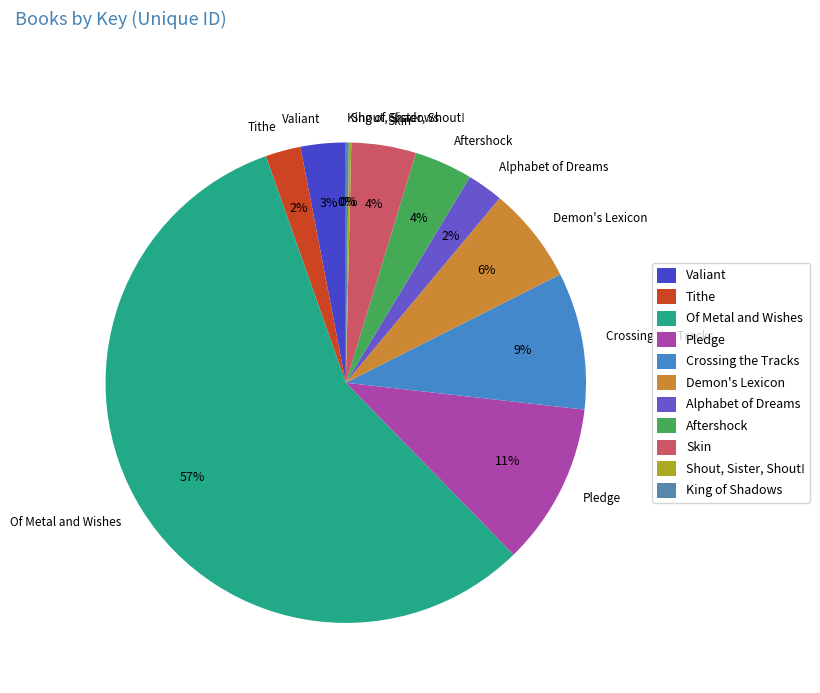

Do Skin and Pledge together represent more than half of the pie?

No